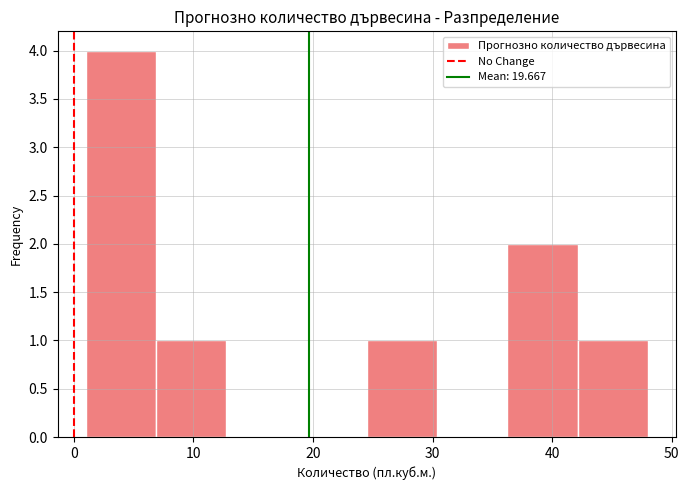

Reading left to right, list every bar in this chart as the range it spans on the x-axis followed by its height. Neither the bar edges nor the heights are printed on the chart, so give them approximately, as read against the axes.

1 to 7: 4
7 to 13: 1
13 to 19: 0
19 to 25: 0
25 to 30: 1
30 to 36: 0
36 to 42: 2
42 to 48: 1